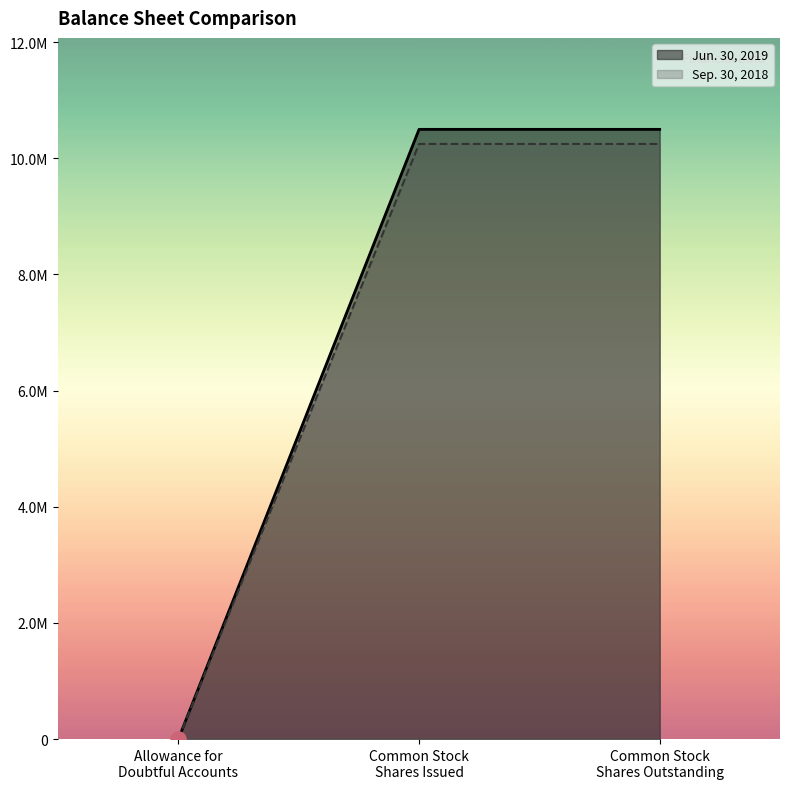

Which series has the largest total across all categories?

Jun. 30, 2019